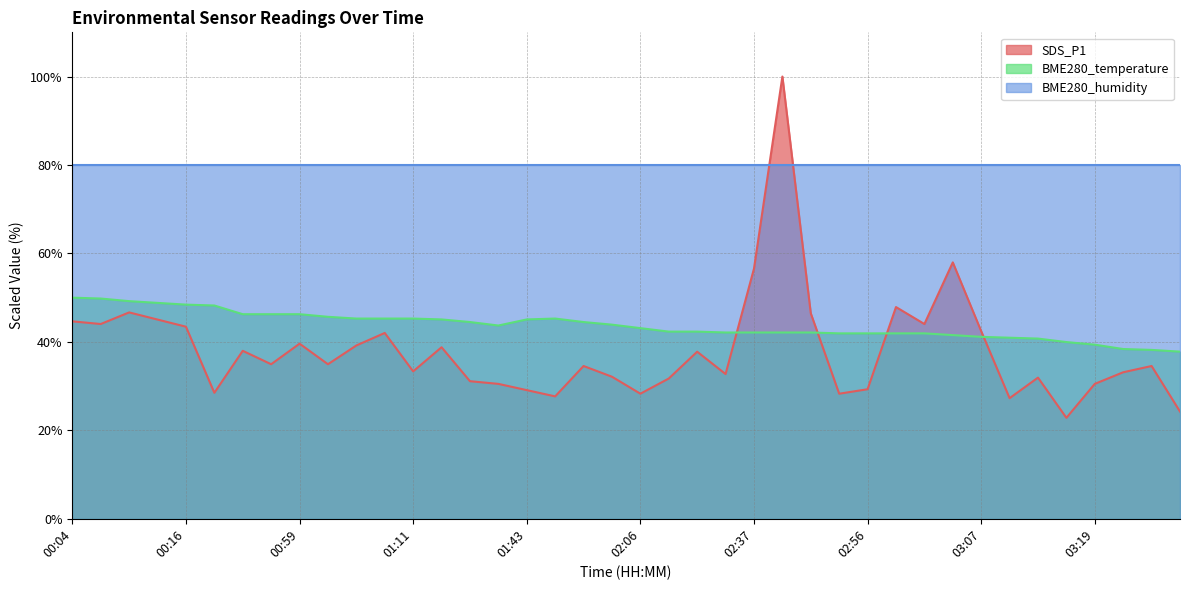

What is the minimum value for SDS_P1?

22.8